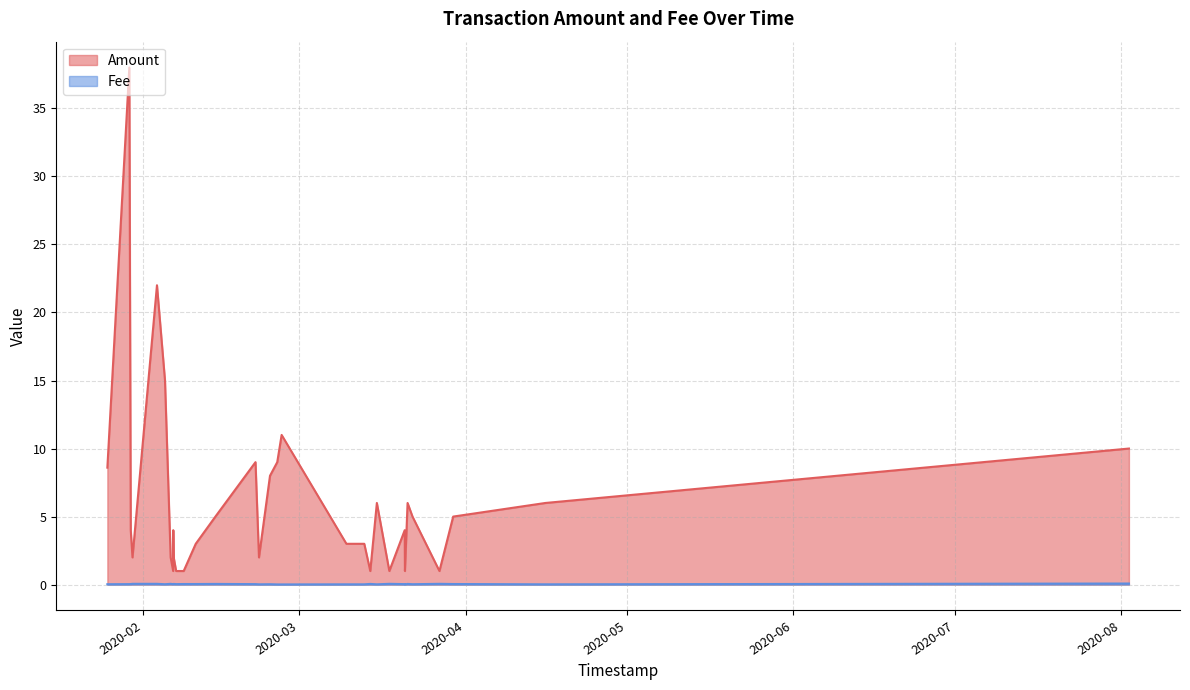

What is the difference between the maximum and minimum values in the Amount series?

37.0